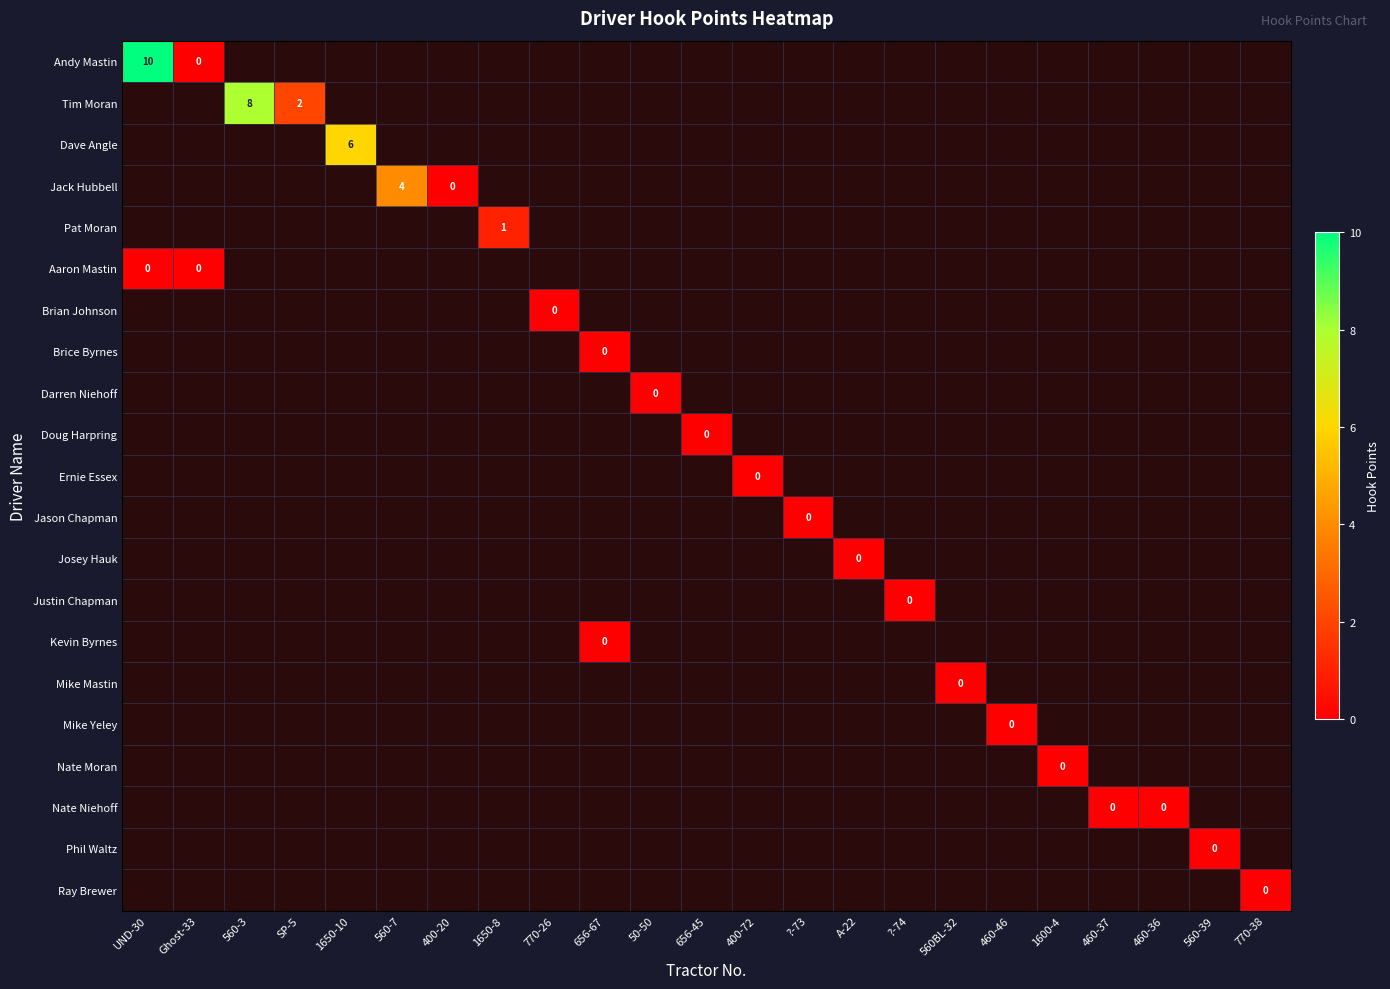

At which label is Andy Mastin closest to 5?

UND-30